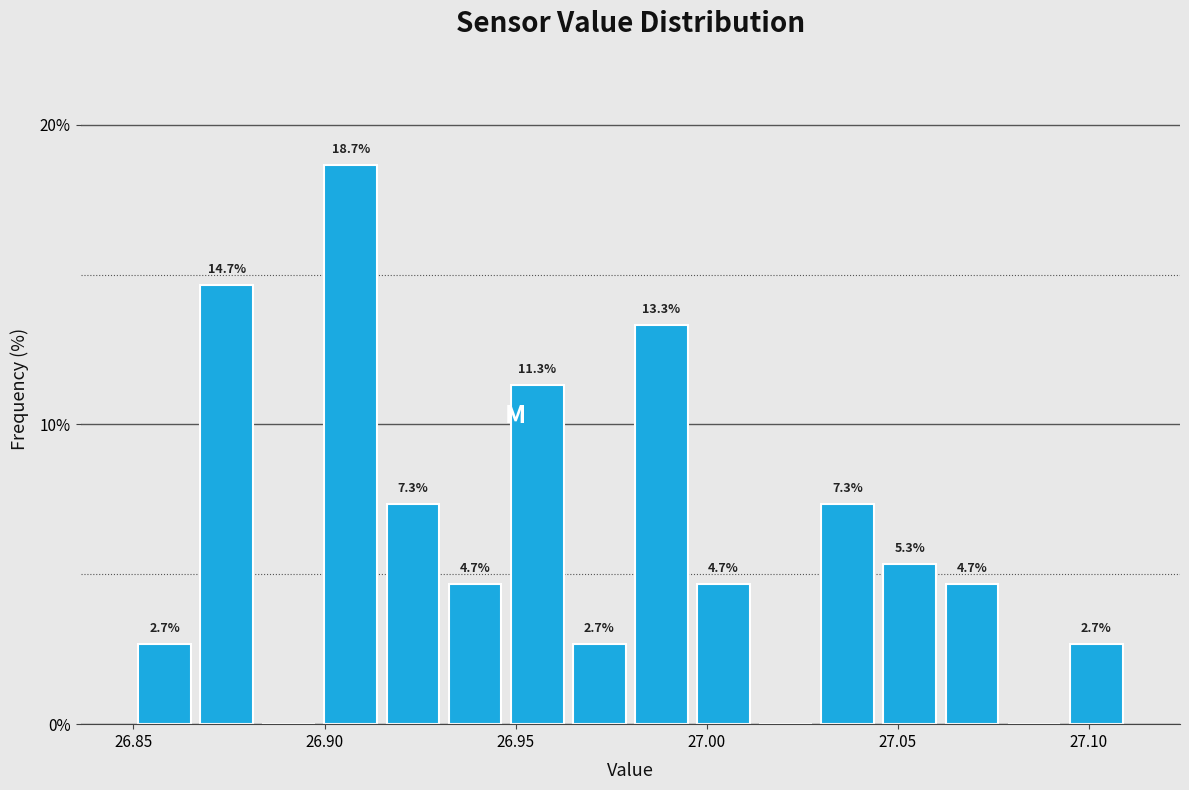

Around what value on the x-axis is the tallest bar? Give the approximate position of its centre, as read against the axis.

26.905